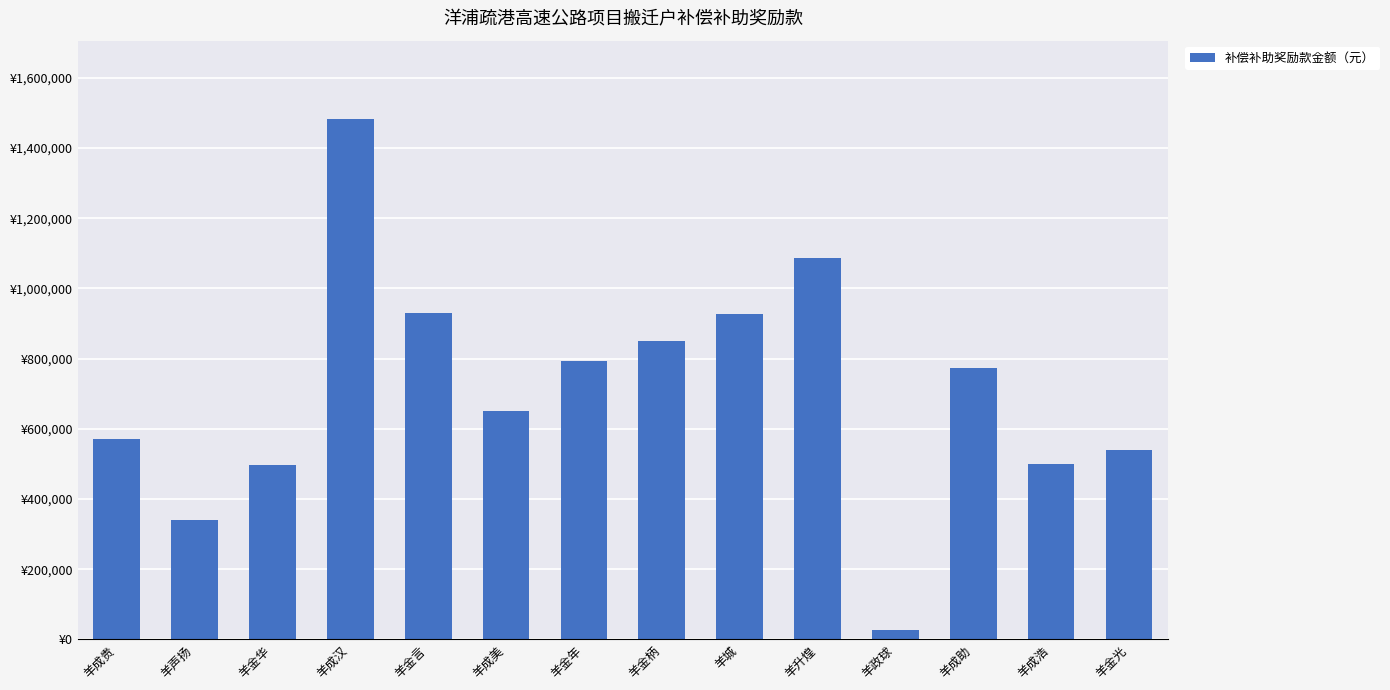

Are the bars horizontal?

No